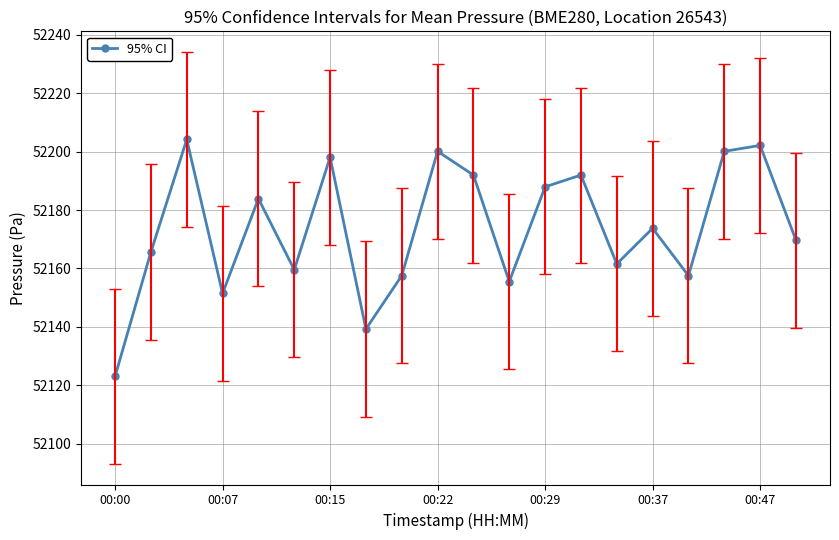

What is the minimum value shown in the chart?

52123.0